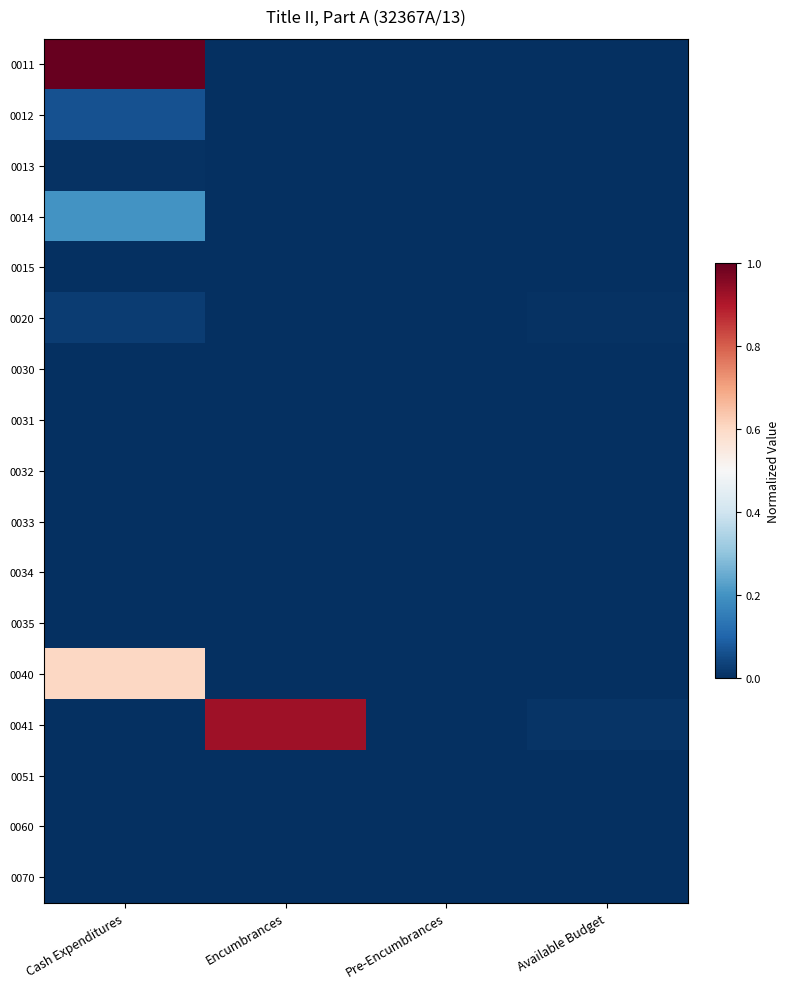

Which series changed the most between Encumbrances and Pre-Encumbrances?

0041